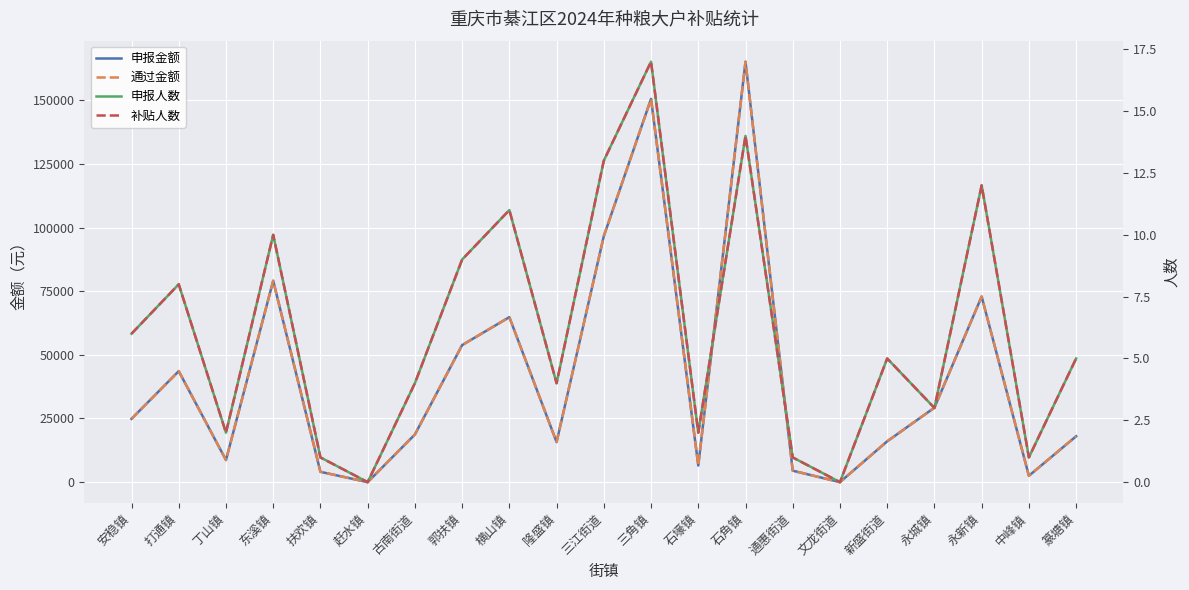

Does the chart display data point markers on the line(s)?

No